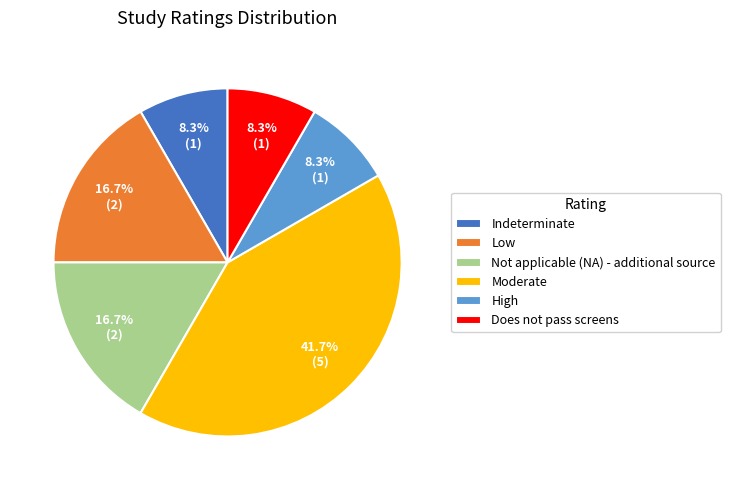

To the nearest percent, what percentage of the pie is Not applicable (NA) - additional source?

17%